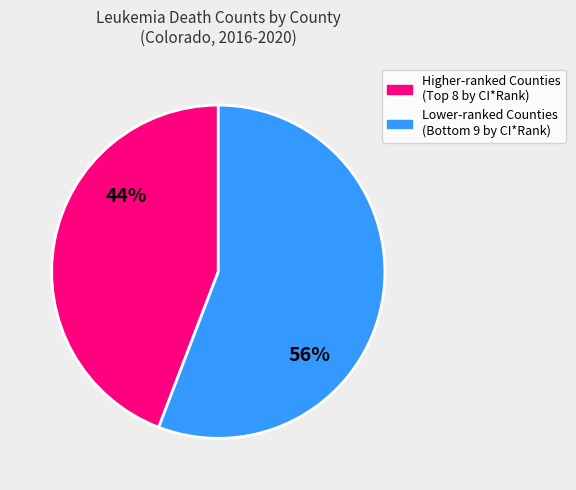

To the nearest percent, what is the average slice percentage?

50%